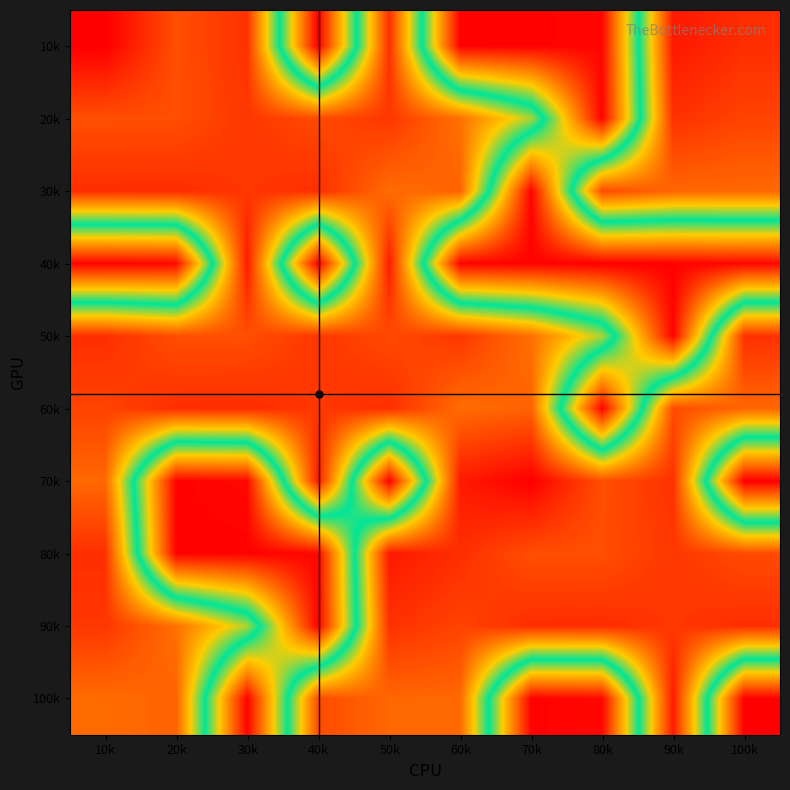

At how many categories does at least one series exceed 71?

10